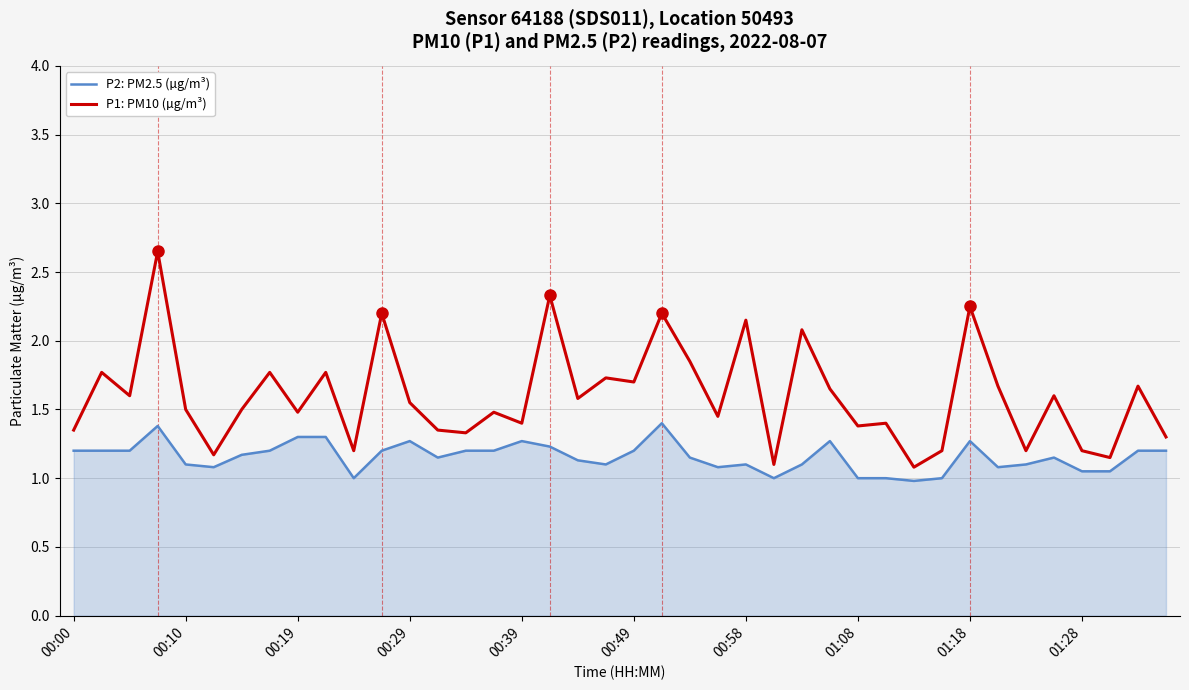

True or false: P2: PM2.5 (µg/m³) and P1: PM10 (µg/m³) intersect in this chart.

False